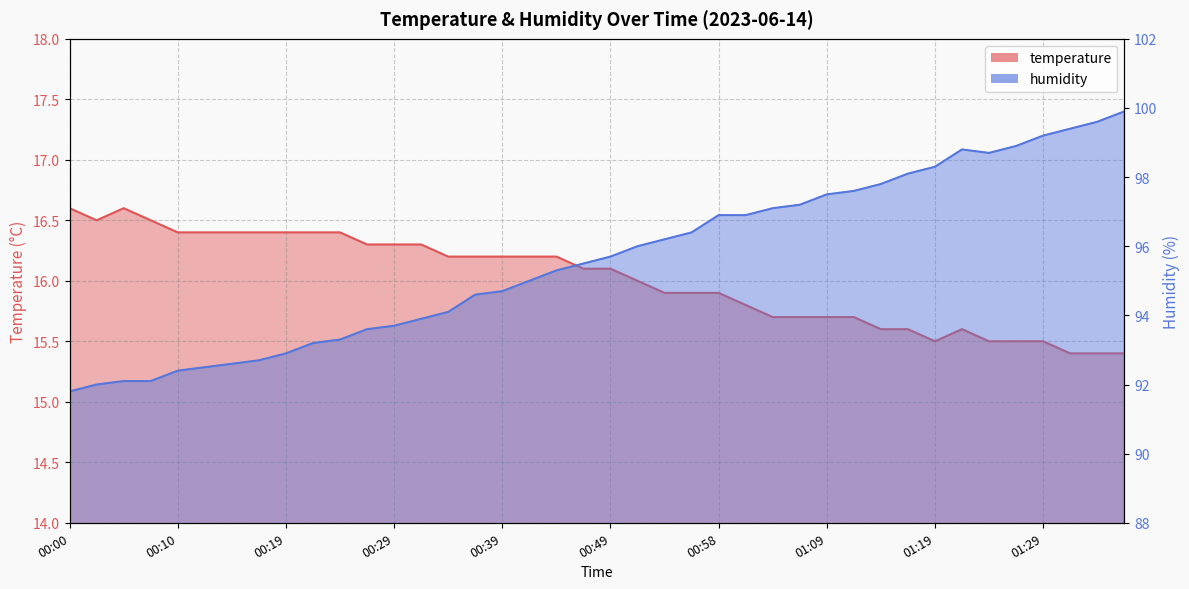

What is the difference between the temperature values at 00:24 and 01:14?

0.8